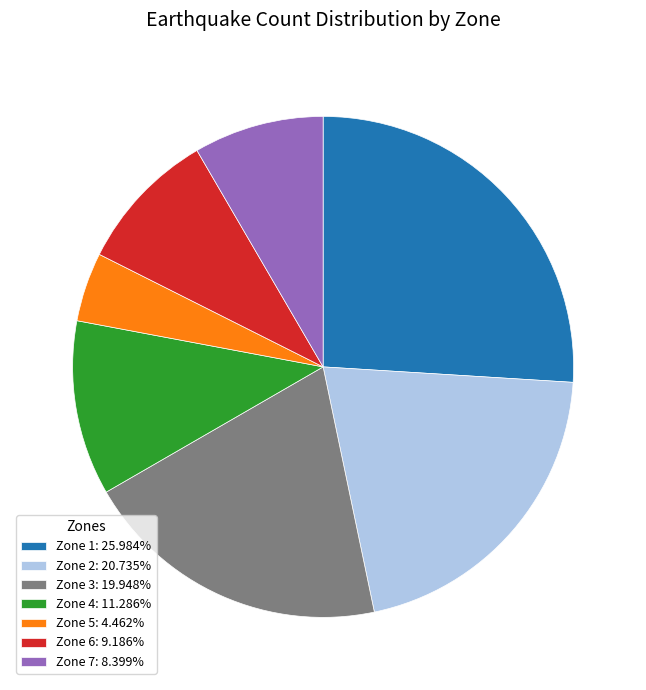

What is the largest slice in the pie chart?

Zone 1